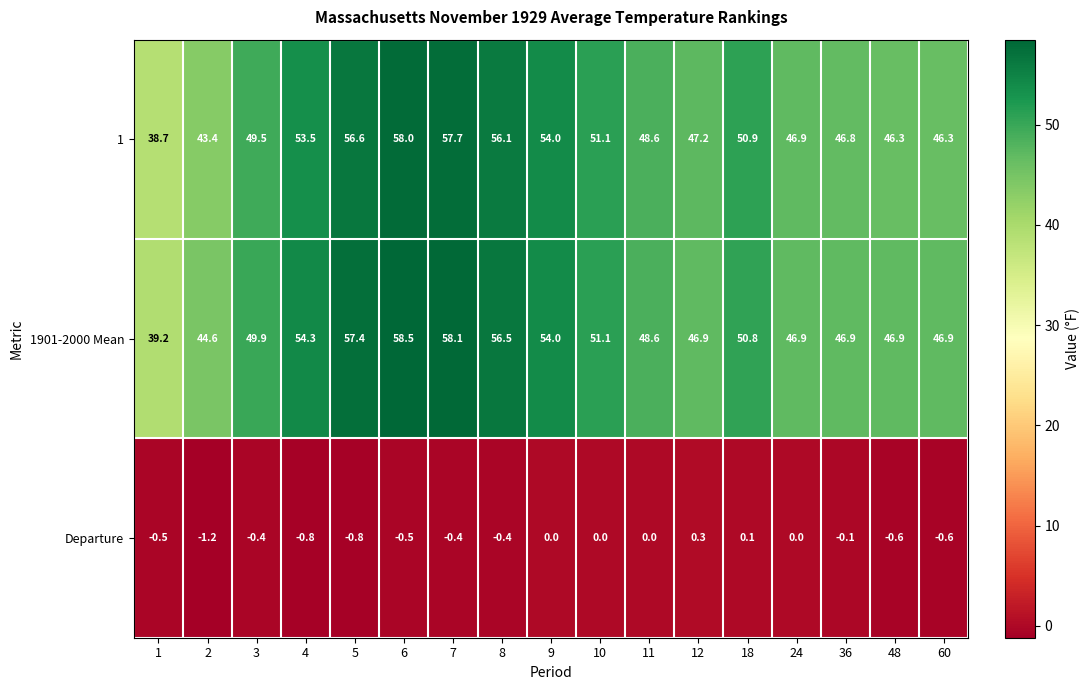

List the series in order of their peak value, highest first.

1901-2000 Mean, 1, Departure